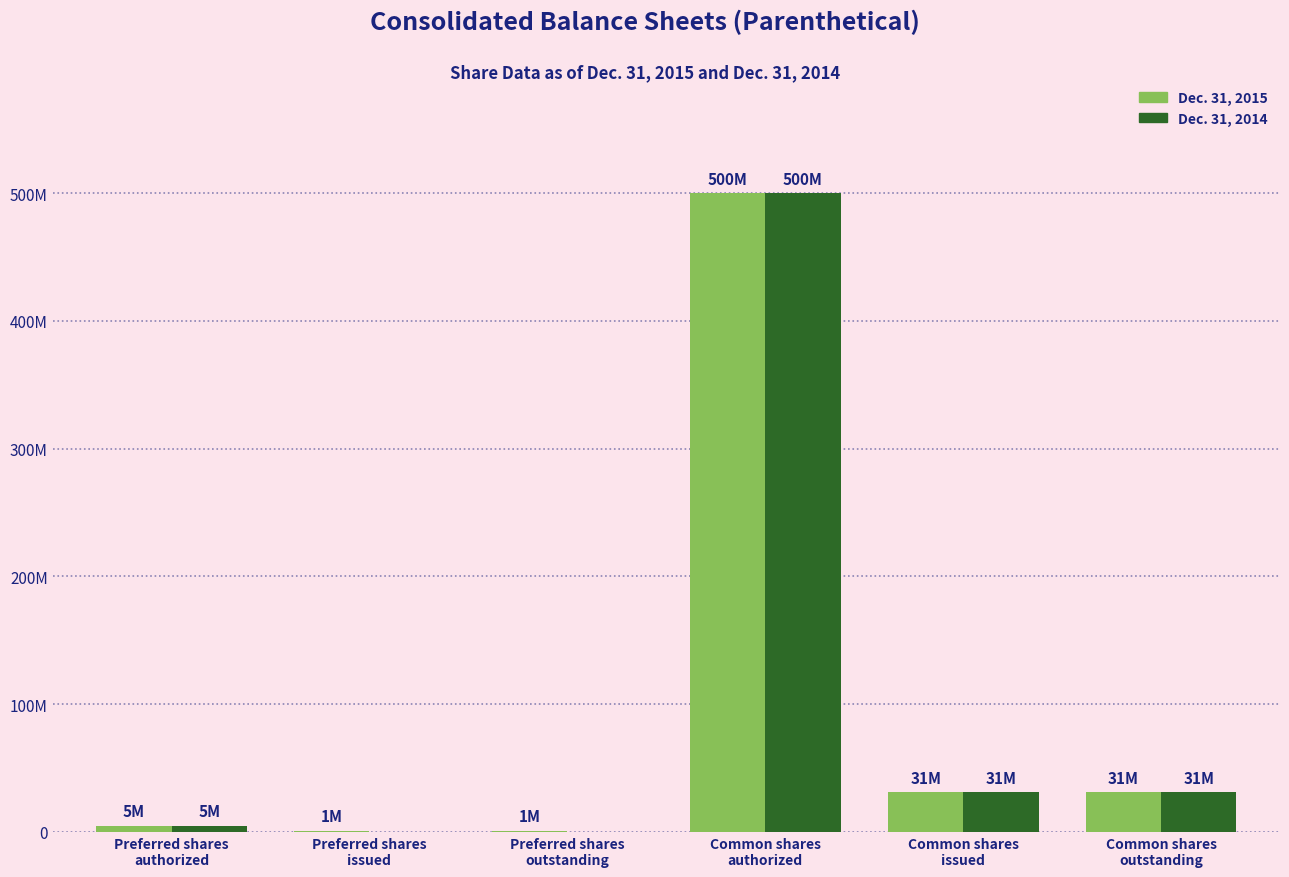

Does the chart contain stacked bars?

No